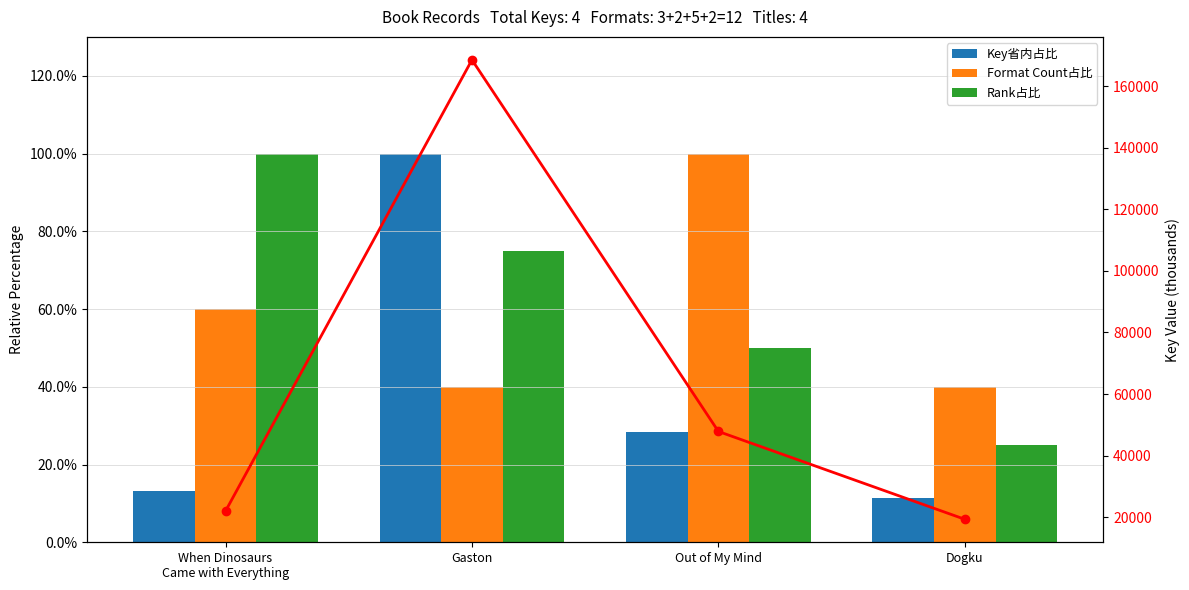

Between Out of My Mind and Dogku, which series saw the biggest shift?

Key (k)